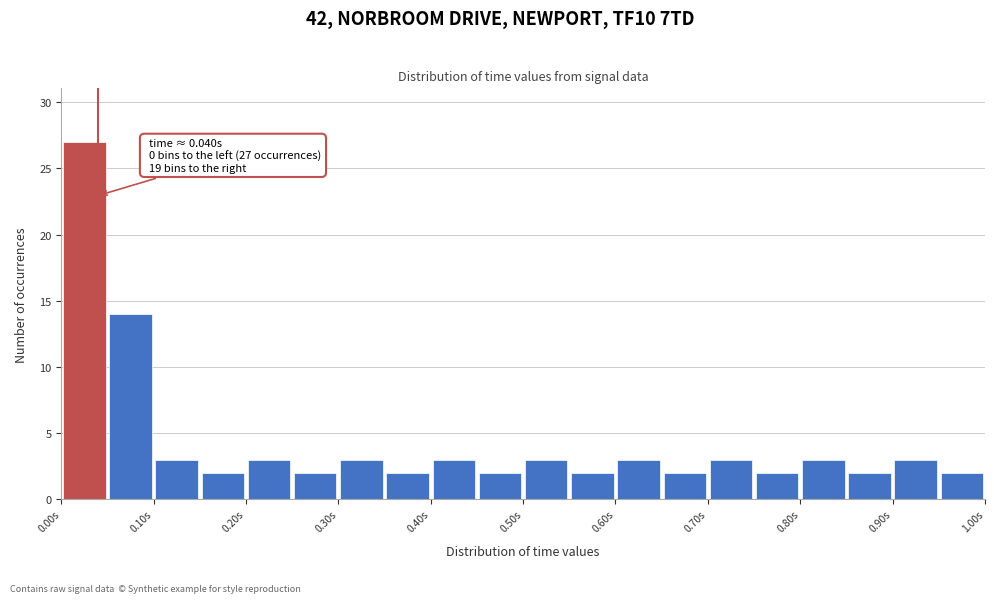

Over which range of the x-axis is the bar tallest?

0.00 to 0.05